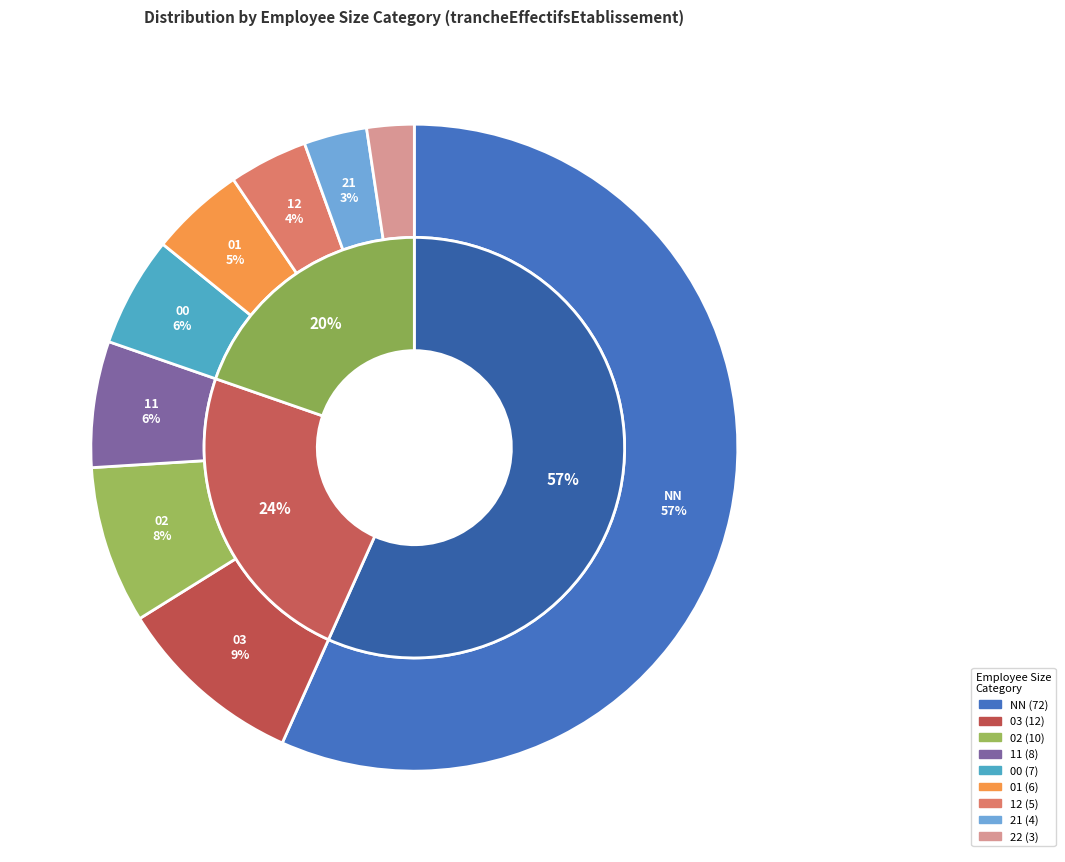

To the nearest percent, what is the difference between the 02 and 21 slice percentages?

5%